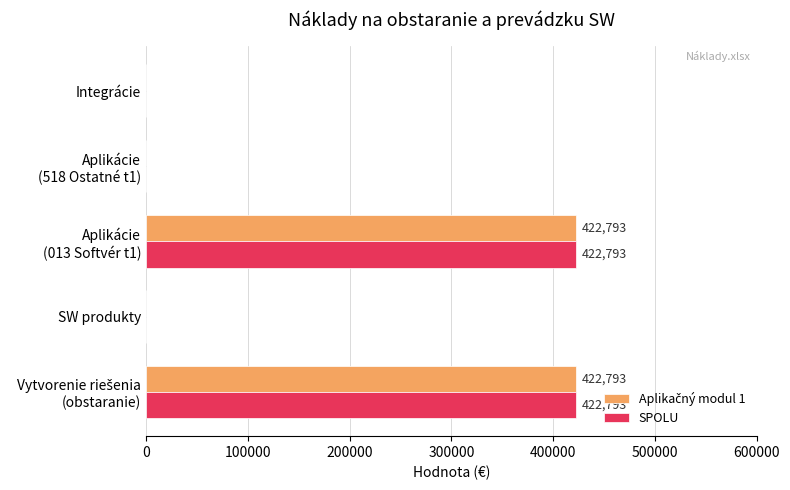

The value of SPOLU at SW produkty is 0. True or false?

True